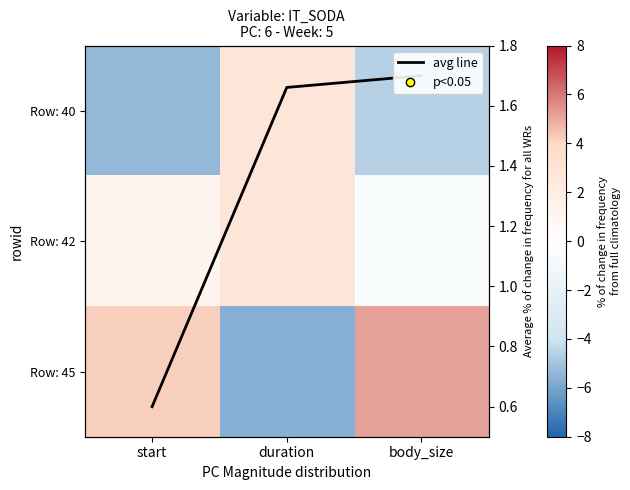

Which label corresponds to the largest value in the chart?

body_size